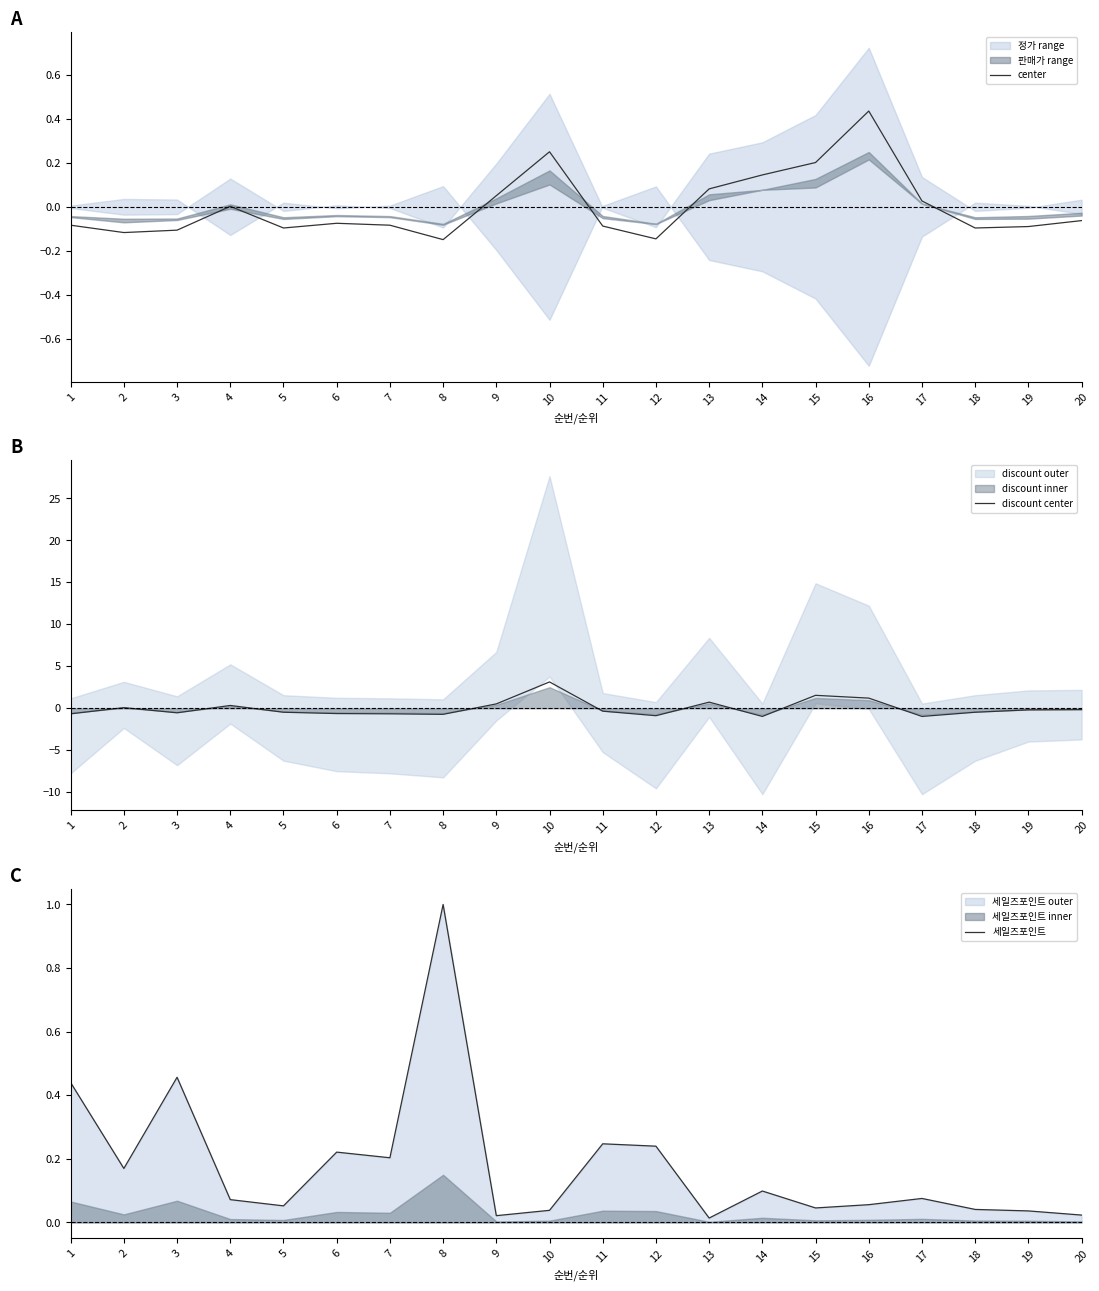

True or false: center has a value of -0.0 at 12.

False